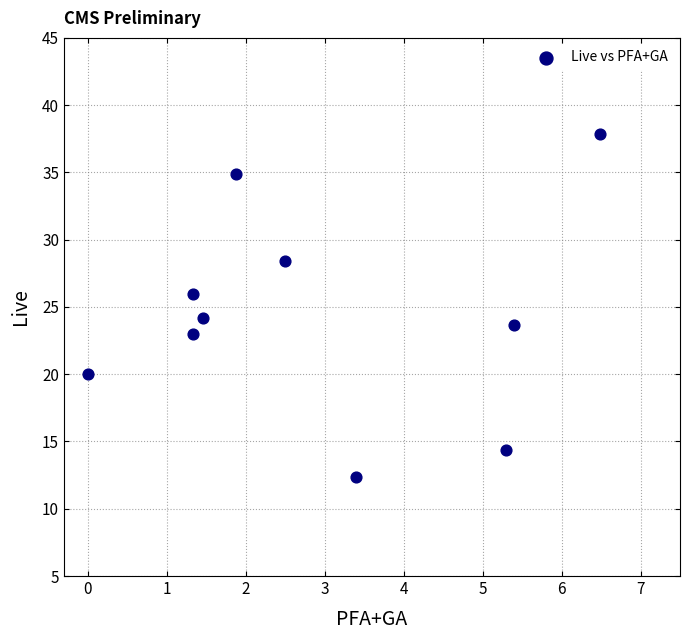

What is the range of X values (max minus min)?

6.5